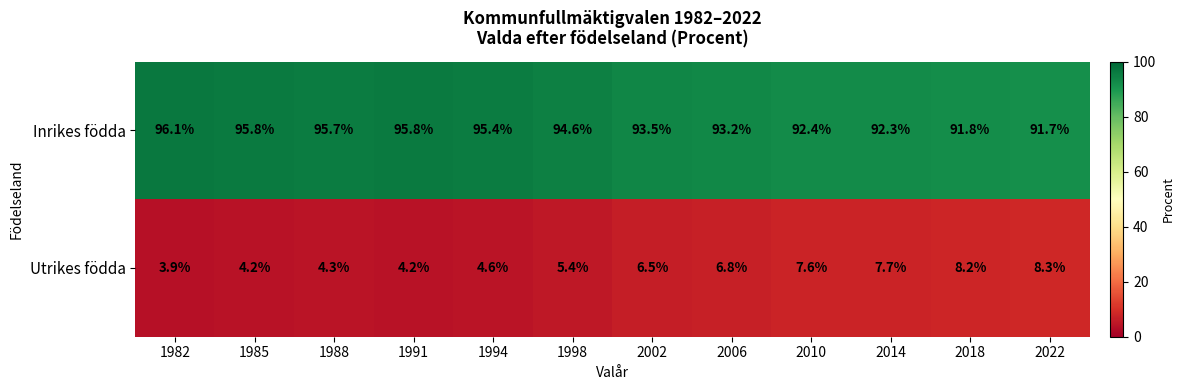

Rank the series by their average value, from highest to lowest.

Inrikes födda, Utrikes födda